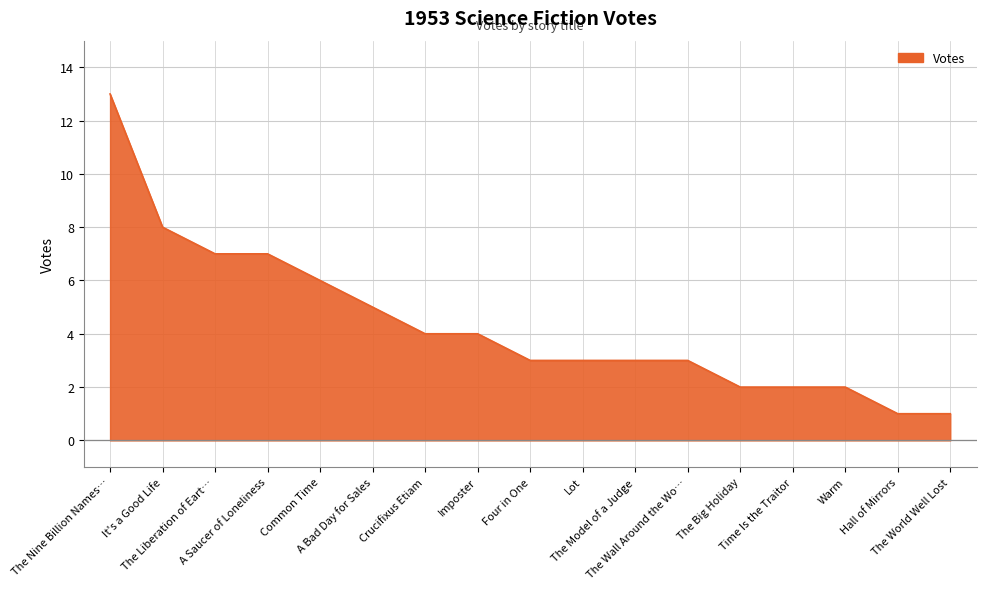

What is the maximum value shown in the chart?

13